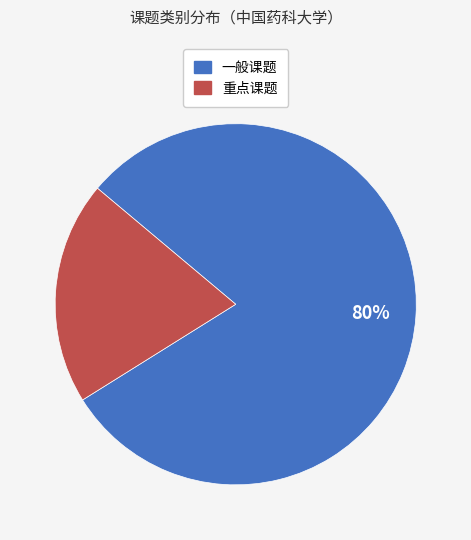

To the nearest percent, what is the difference between the 重点课题 and 一般课题 slice percentages?

60%